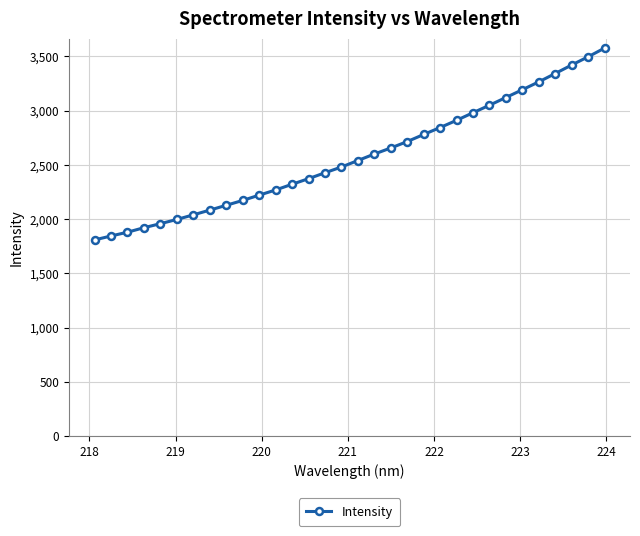

What is the smallest value displayed?

1808.6